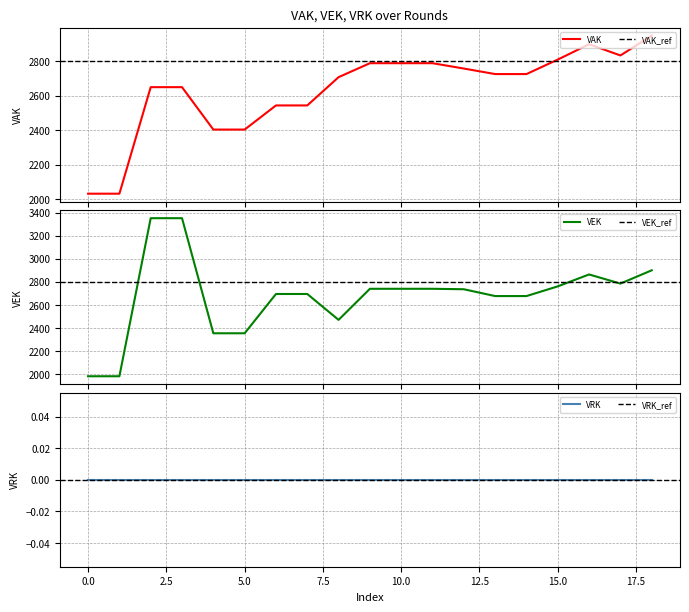

What is the highest value of the VEK series?

3351